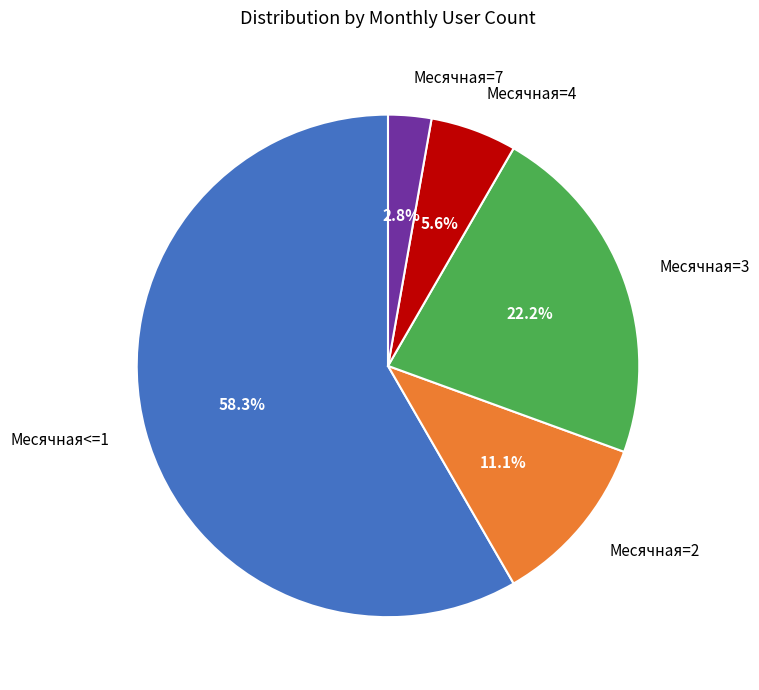

Which has a higher value, Месячная<=1 or Месячная=3?

Месячная<=1